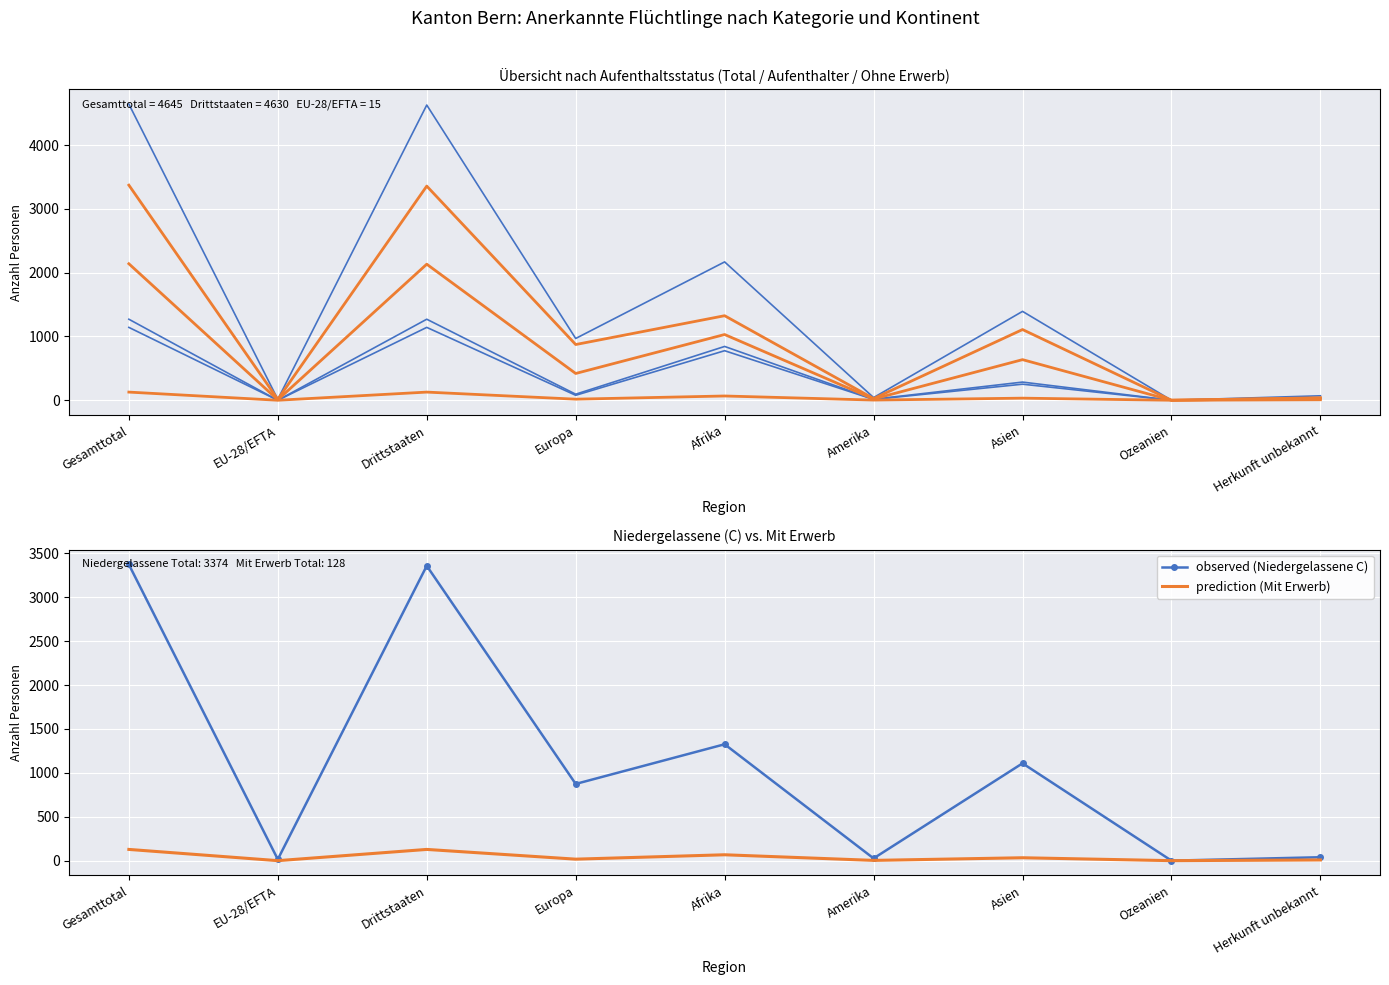

What is the total value across all series at Europa?

2453